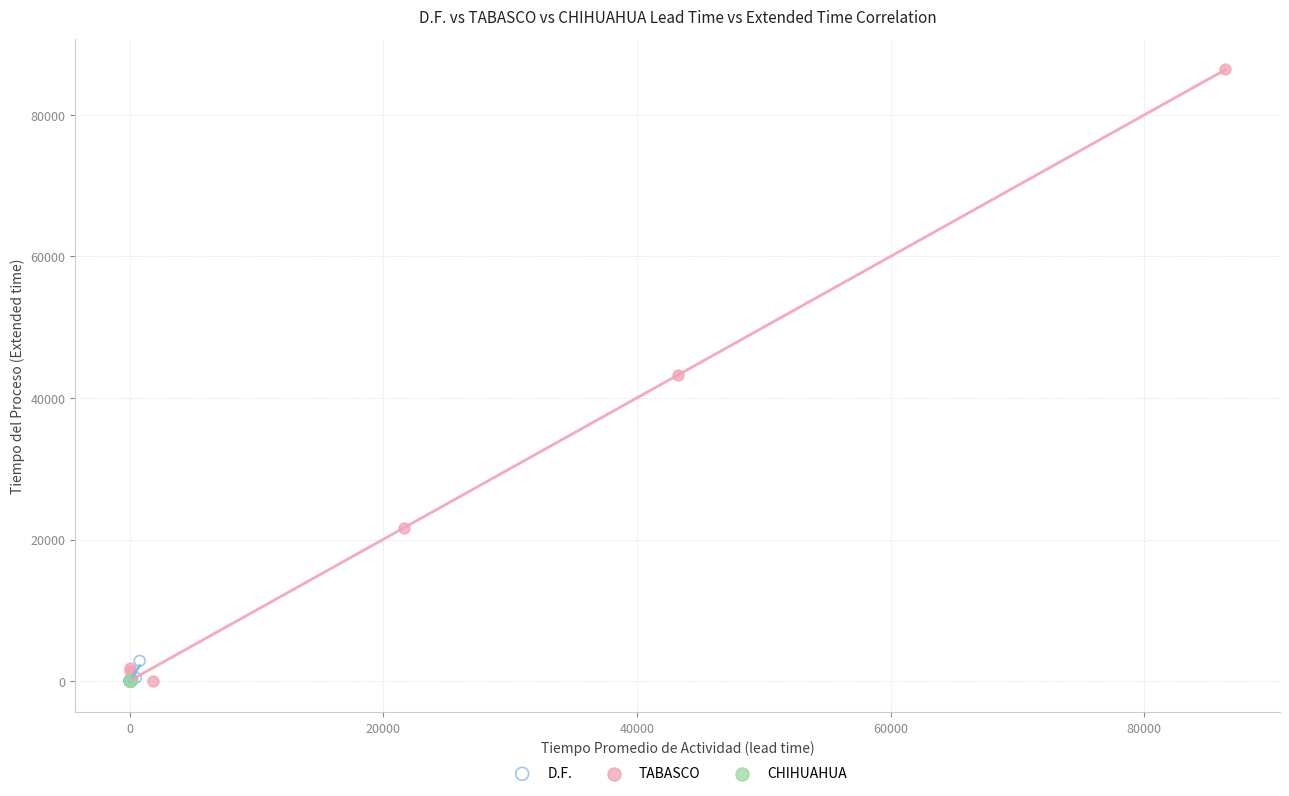

Which series has the widest spread of Y values?

TABASCO